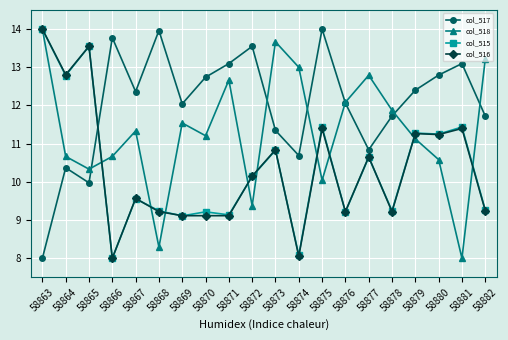

What is the average value of the col_516 series?

10.4